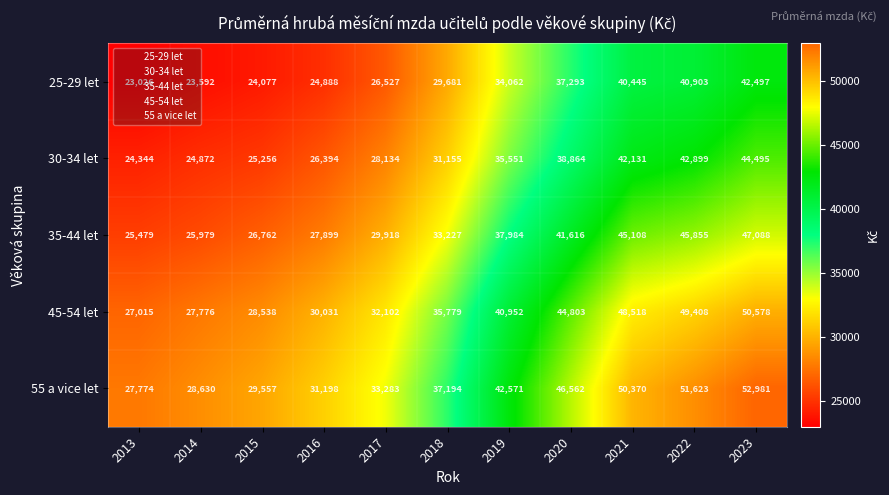

Rank the series by their average value, from highest to lowest.

55 a vice let, 45-54 let, 35-44 let, 30-34 let, 25-29 let